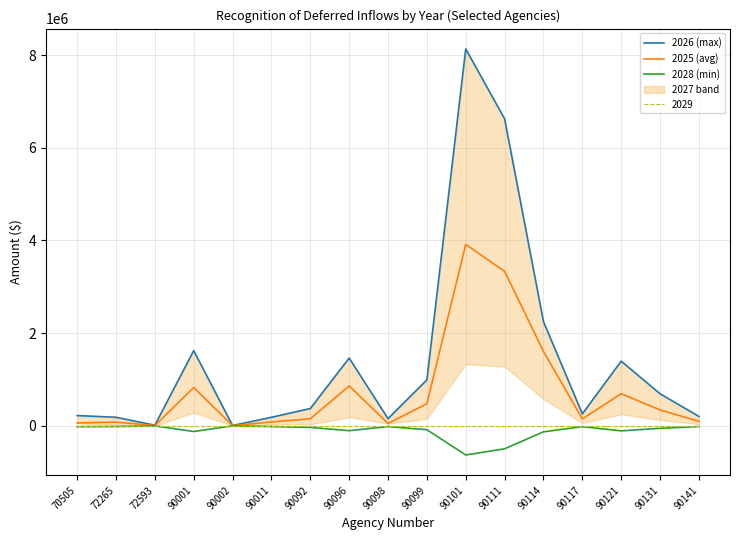

True or false: 2028 (min) and 2025 (avg) cross at least once.

False